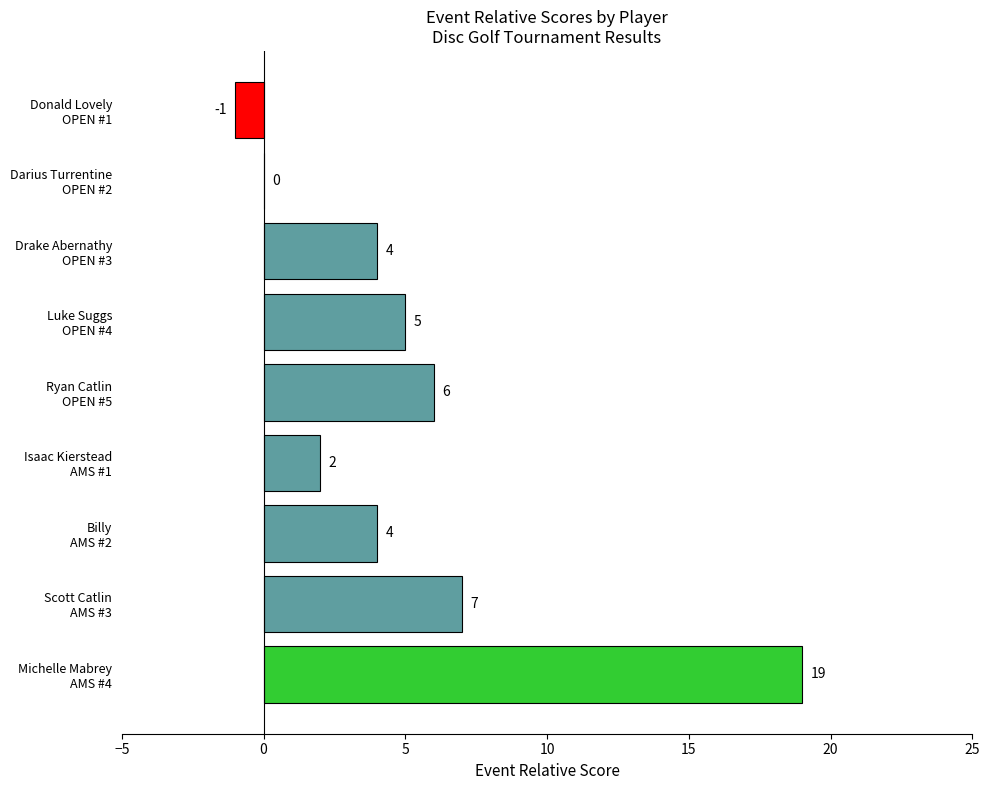

What is the sum of all values?

46